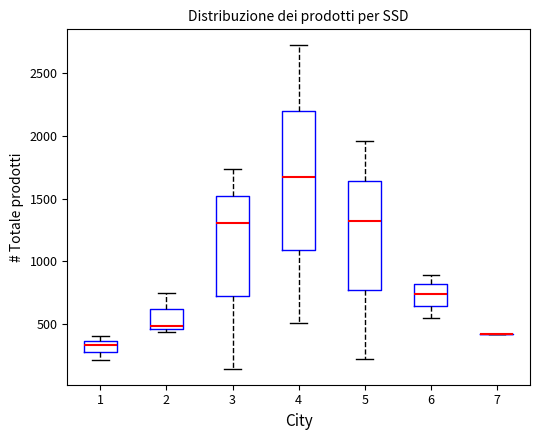

Which box is the tallest, from its lower edge to its upper edge?

4